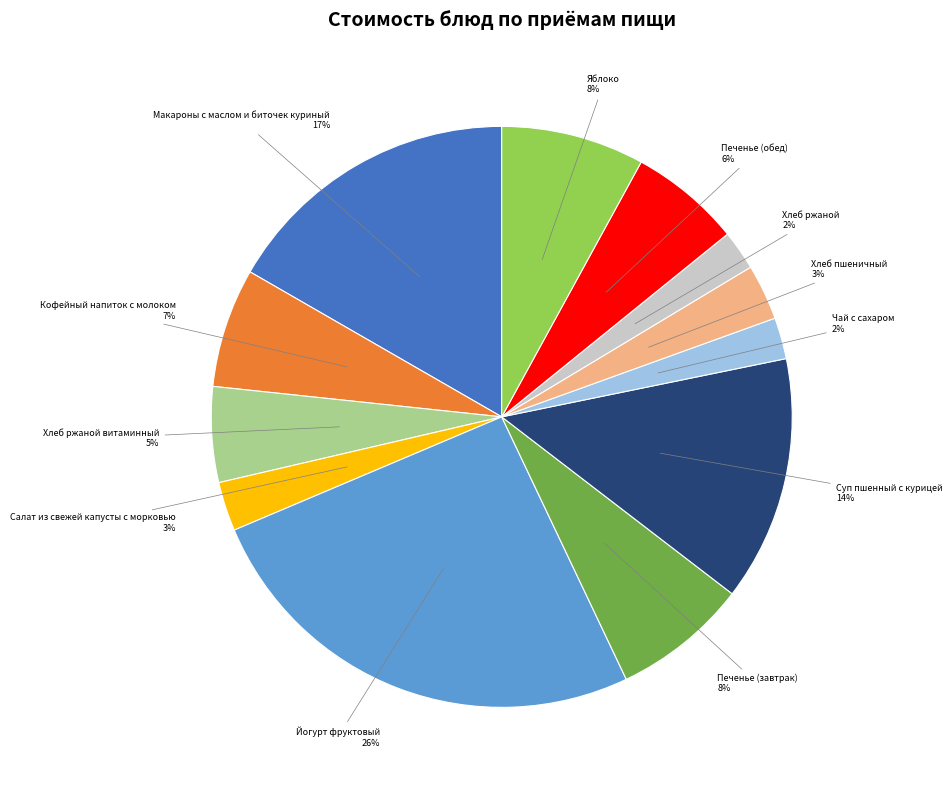

To the nearest percent, what is the average slice percentage?

8%